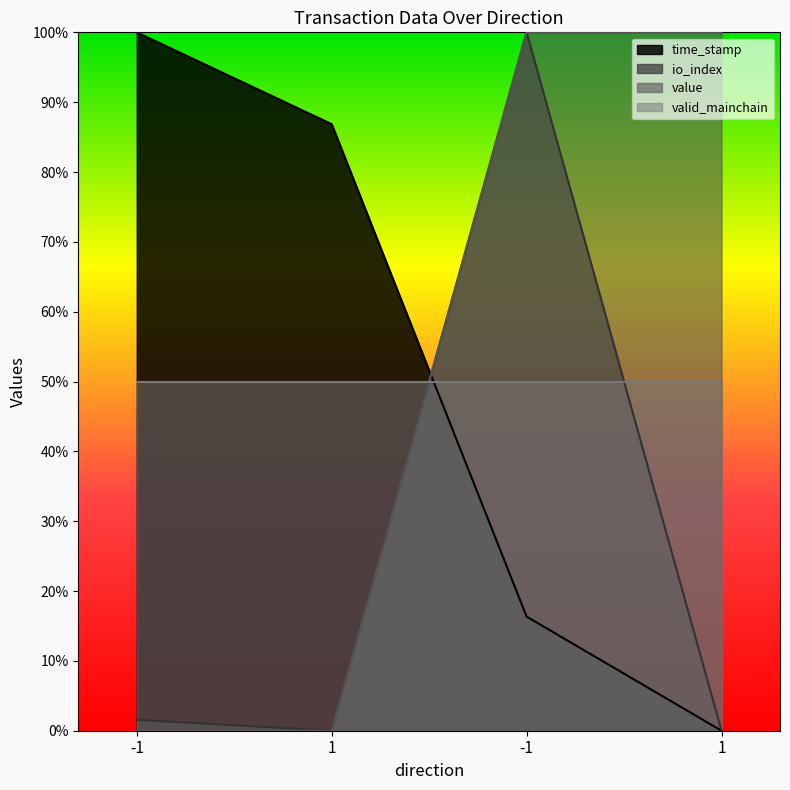

What is the spread (max minus min) of values at 1?

0.9